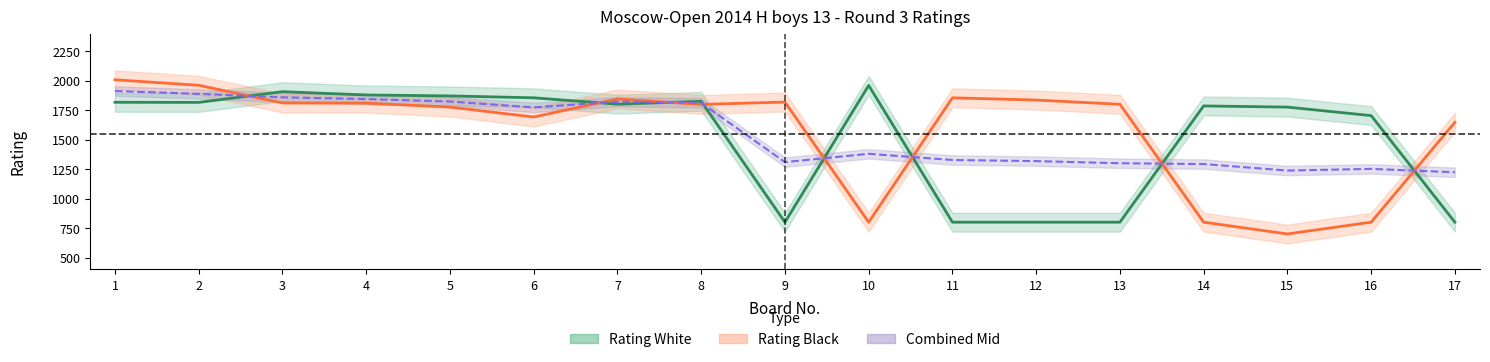

Which series has the largest total across all categories?

Rating Black